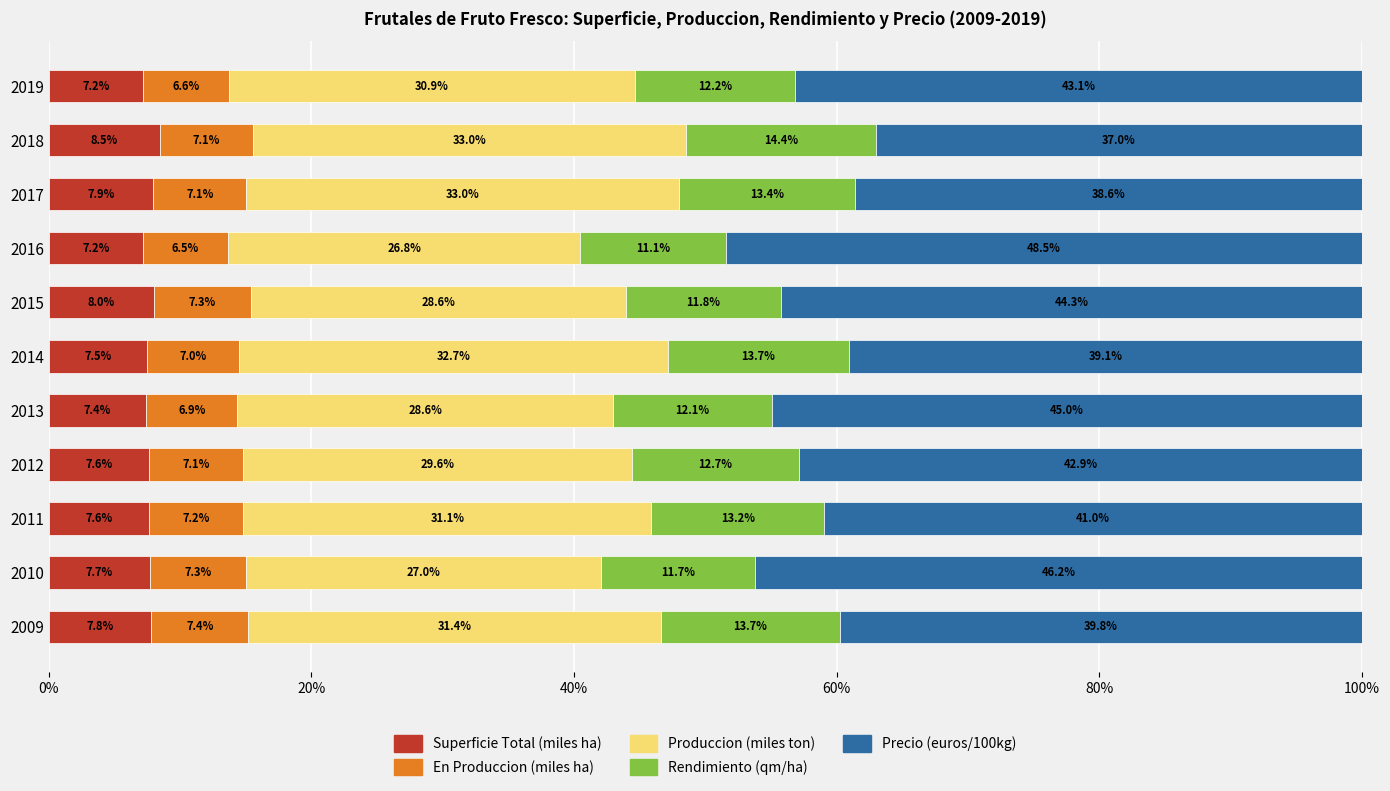

What is the average value of the Superficie Total (miles ha) series?

7.7